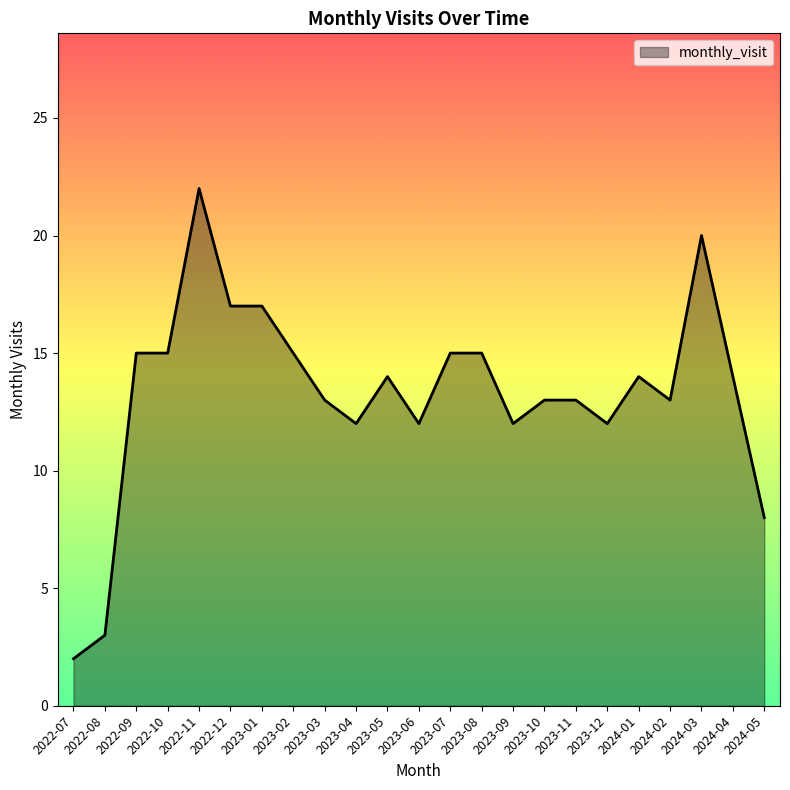

Reading left to right, what are all the values shown in this chart?

2022-07=2	2022-08=3	2022-09=15	2022-10=15	2022-11=22	2022-12=17	2023-01=17	2023-02=15	2023-03=13	2023-04=12	2023-05=14	2023-06=12	2023-07=15	2023-08=15	2023-09=12	2023-10=13	2023-11=13	2023-12=12	2024-01=14	2024-02=13	2024-03=20	2024-04=14	2024-05=8